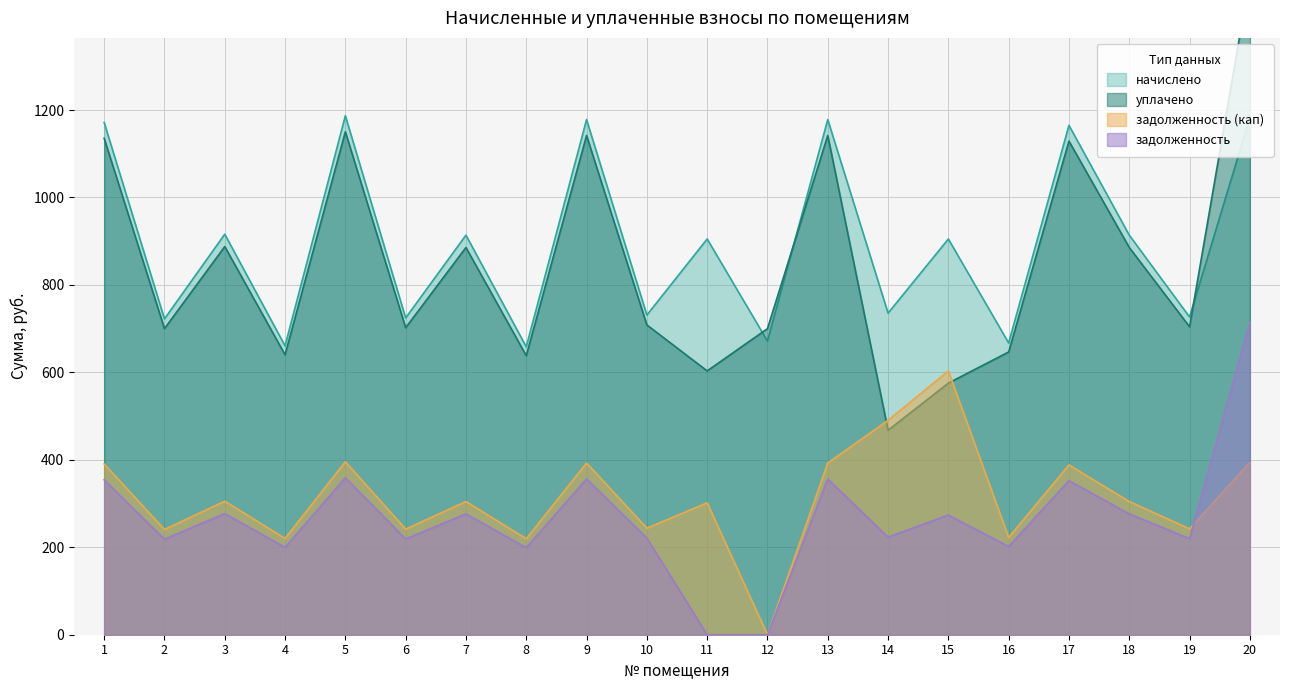

Reading right to left, transcribe all the data shown in this chart.

задолженность: 20=715.3	19=219.8	18=276.4	17=352.3	16=201.8	15=273.7	14=223.1	13=356.3	12=0.0	11=0.0	10=221.1	9=356.3	8=199.1	7=276.4	6=219.1	5=359.0	4=199.8	3=277.1	2=218.4	1=354.3
задолженность (кап): 20=394.2	19=242.2	18=304.6	17=388.3	16=222.4	15=603.3	14=490.3	13=392.7	12=0.0	11=301.7	10=243.7	9=392.7	8=219.5	7=304.6	6=241.5	5=395.6	4=220.2	3=305.3	2=240.8	1=390.5
начислено: 20=1182.5	19=726.7	18=913.8	17=1164.9	16=667.2	15=905.0	14=735.5	13=1178.1	12=671.6	11=905.0	10=731.1	9=1178.1	8=658.4	7=913.8	6=724.5	5=1186.9	4=660.6	3=916.0	2=722.2	1=1171.5
уплачено: 20=1503.6	19=704.2	18=885.6	17=1128.9	16=646.6	15=575.4	14=467.6	13=1141.7	12=700.0	11=603.3	10=708.5	9=1141.7	8=638.1	7=885.6	6=702.1	5=1150.2	4=640.2	3=887.7	2=700.0	1=1135.3